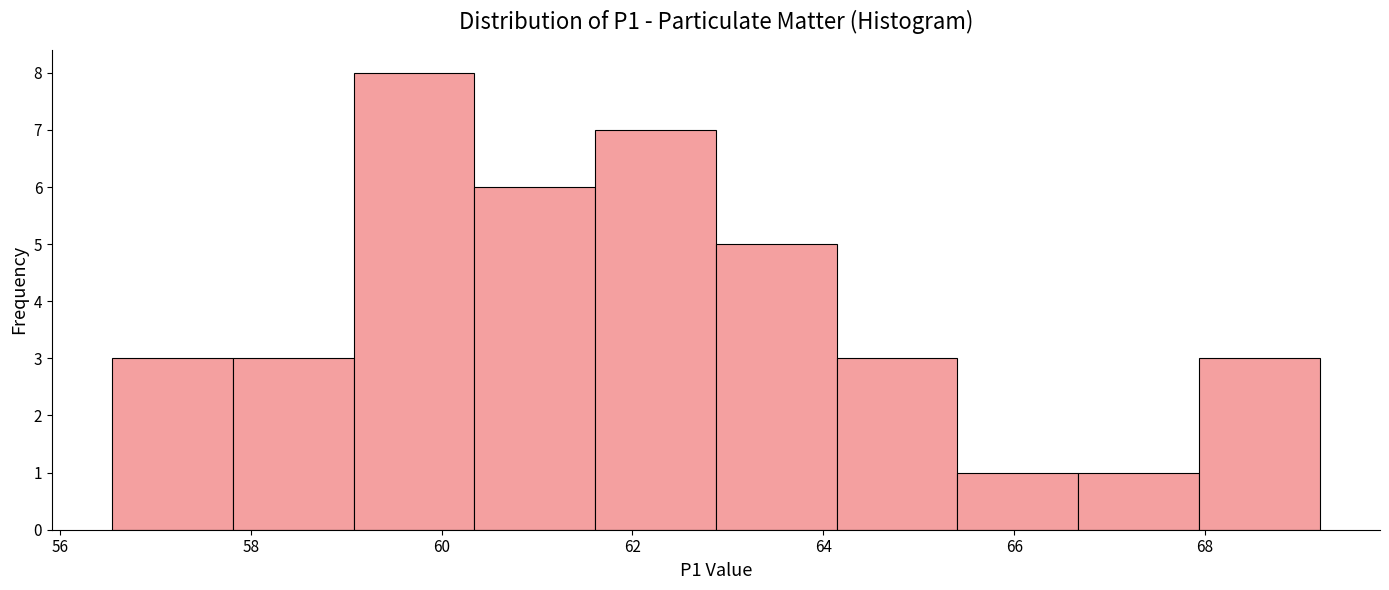

Reading left to right, list every bar in this chart as the range it spans on the x-axis followed by its height. Neither the bar edges nor the heights are printed on the chart, so give them approximately, as read against the axes.

56.6 to 57.8: 3
57.8 to 59.0: 3
59.0 to 60.4: 8
60.4 to 61.6: 6
61.6 to 62.8: 7
62.8 to 64.2: 5
64.2 to 65.4: 3
65.4 to 66.6: 1
66.6 to 68.0: 1
68.0 to 69.2: 3